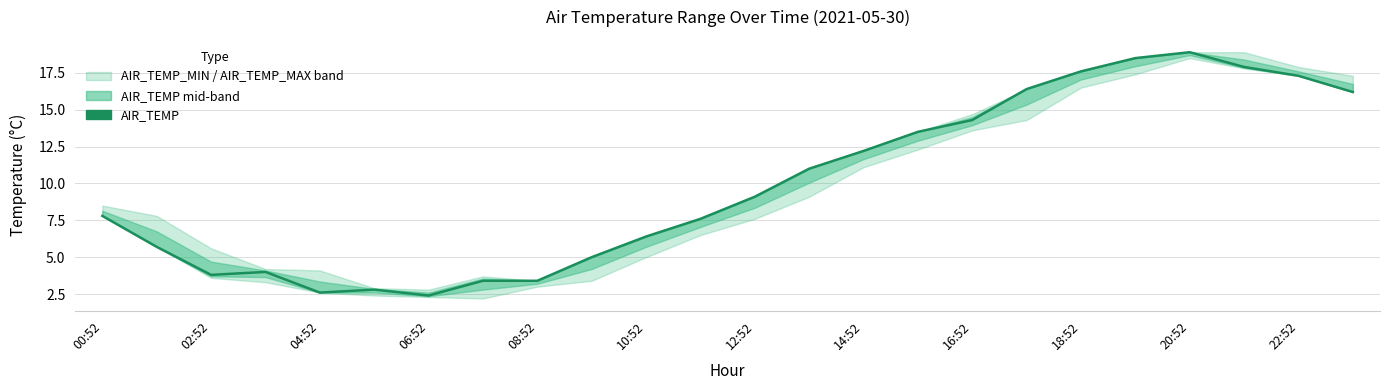

What is the smallest value displayed?

2.4